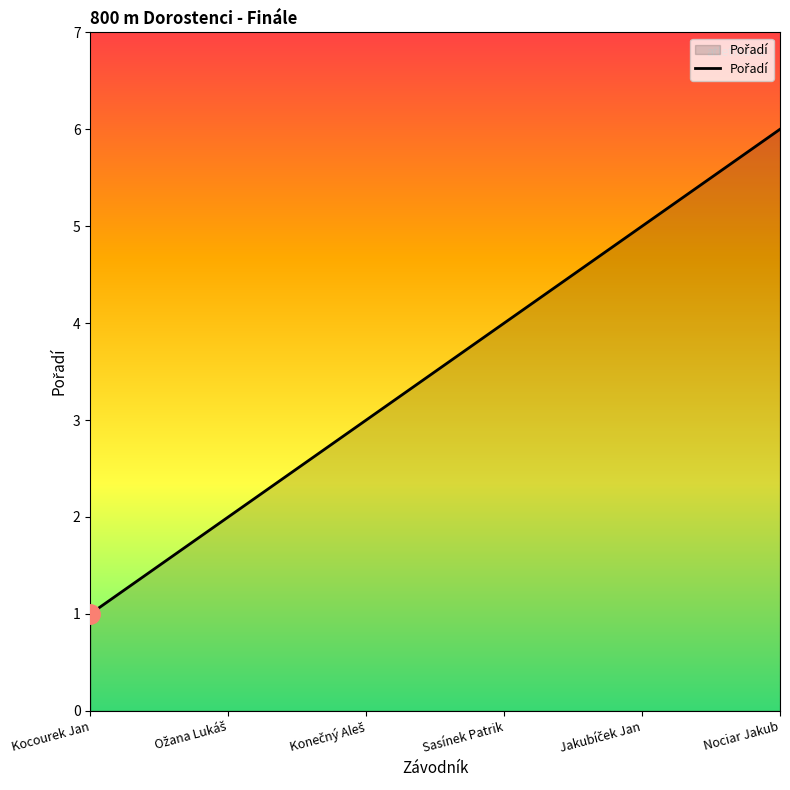

The value at Sasínek Patrik is 4. True or false?

True